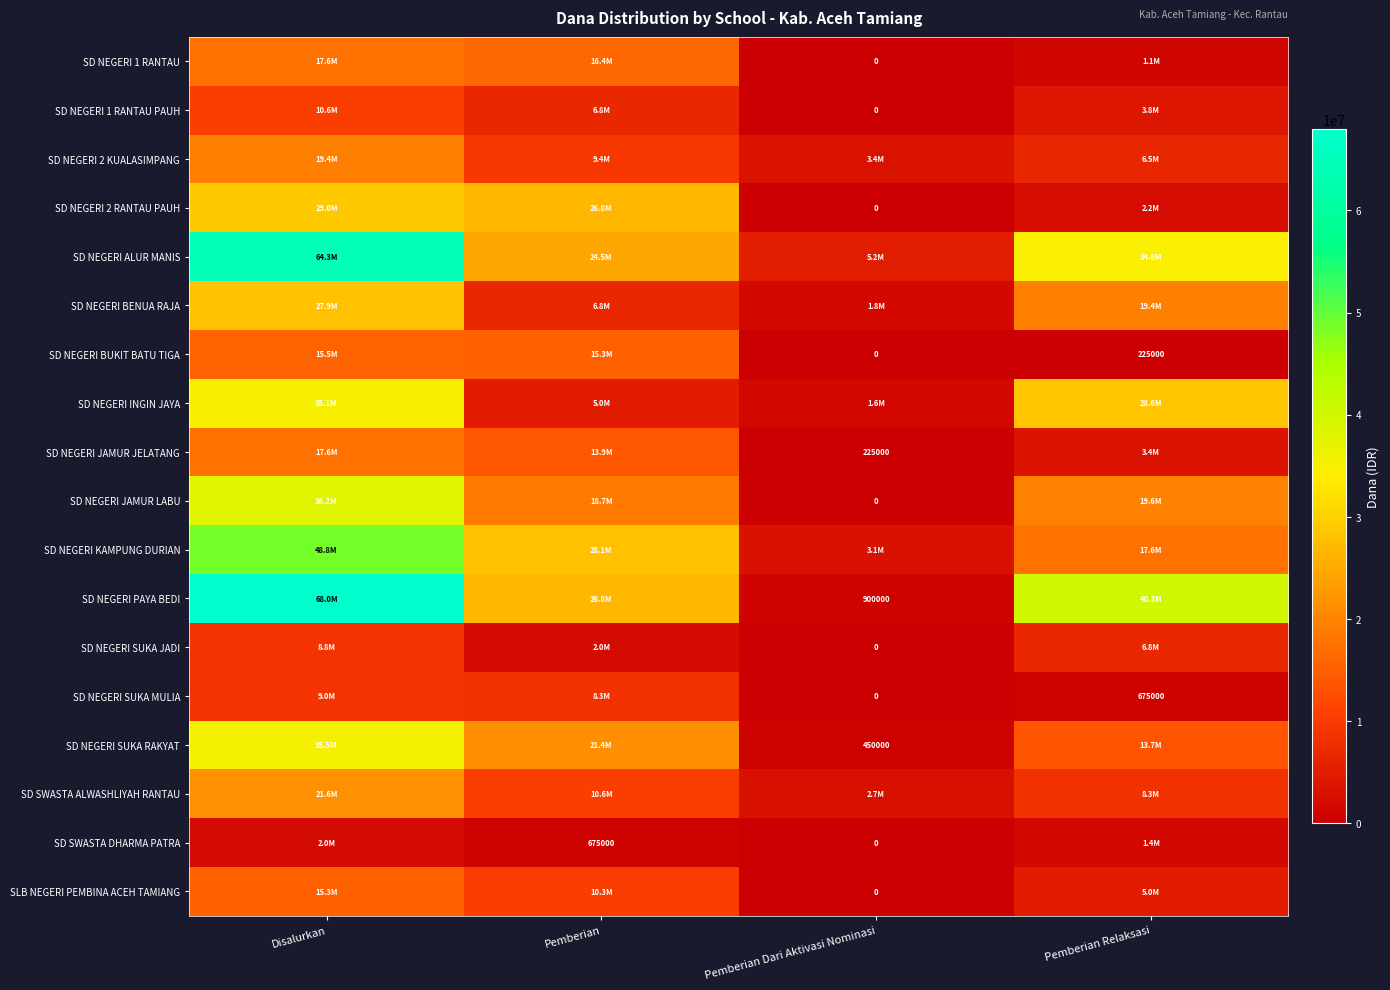

Which series has the largest total across all categories?

SD NEGERI PAYA BEDI